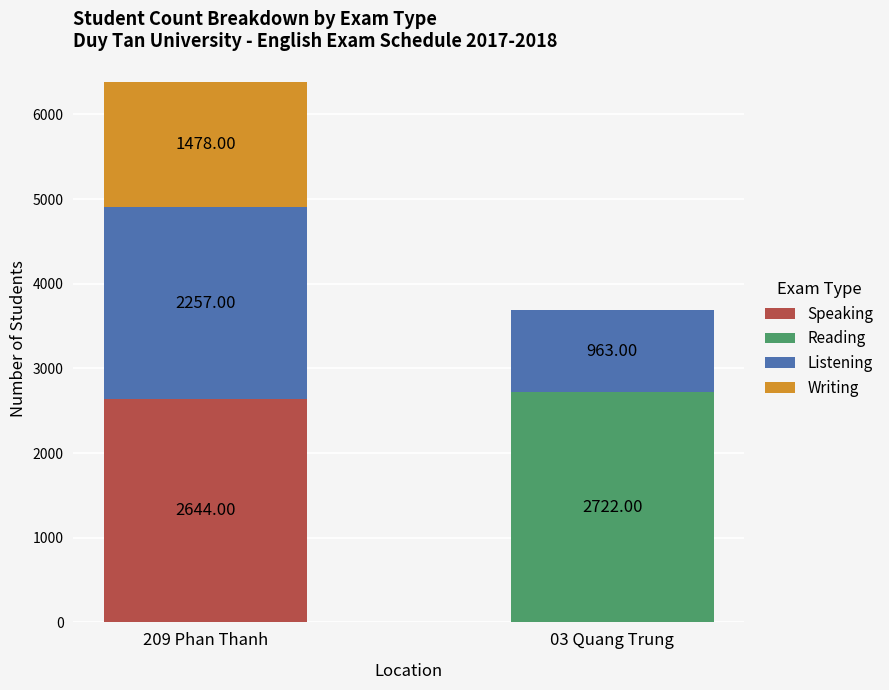

What is the sum of all Speaking values?

2644